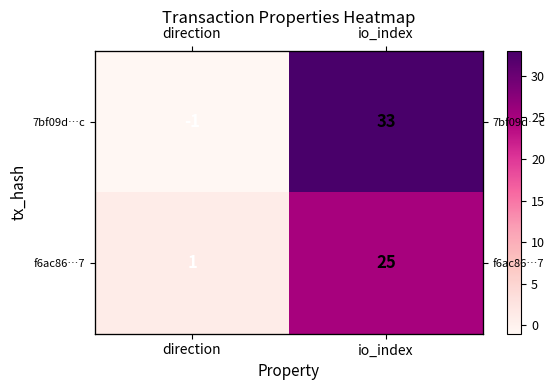

Is the value of 7bf09d…c at io_index greater than the value of f6ac86…7 at io_index?

Yes